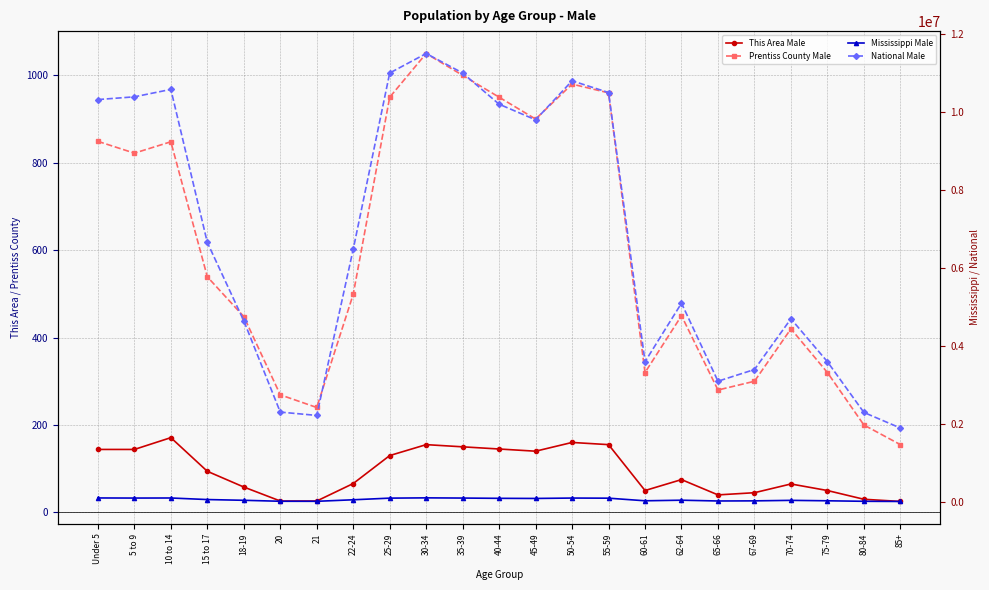

What position from the left is 85+?

23